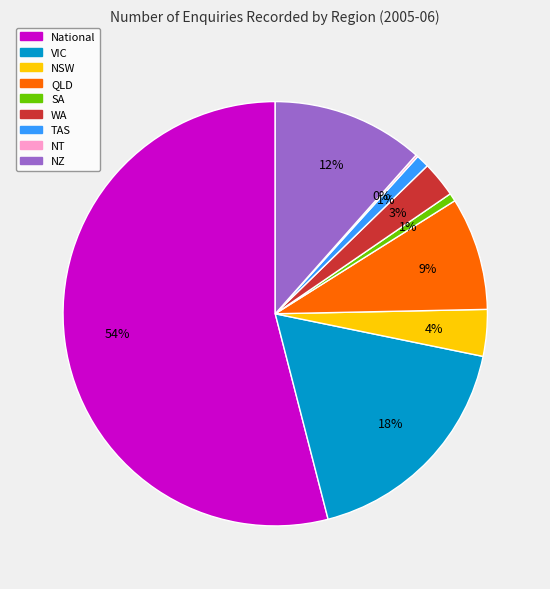

Which category has the biggest portion of the pie?

National